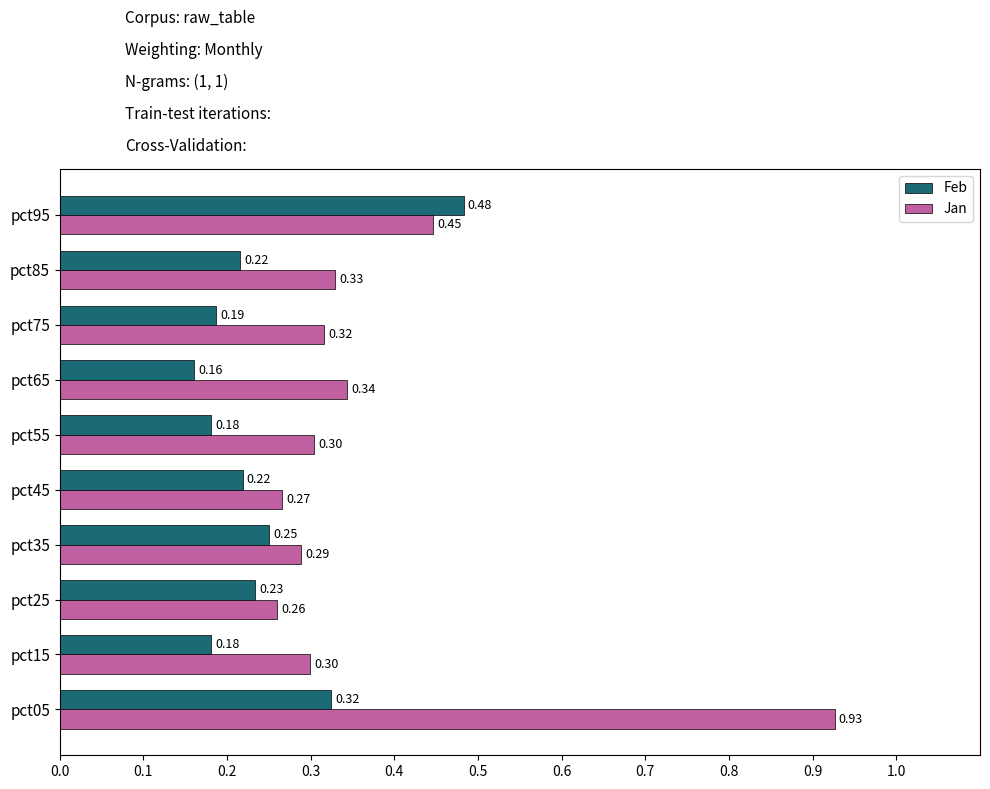

Which series has the largest total across all categories?

Jan